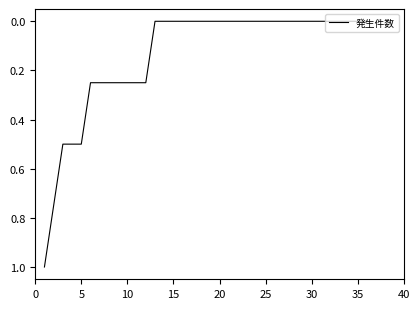

What is the difference between the maximum and minimum values?

1.0